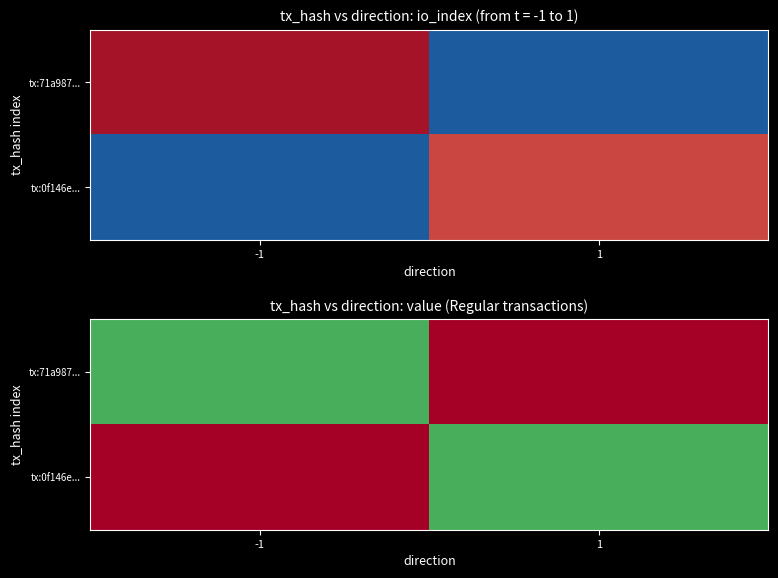

Rank the series by their maximum value, from lowest to highest.

tx:71a987..., tx:0f146e...